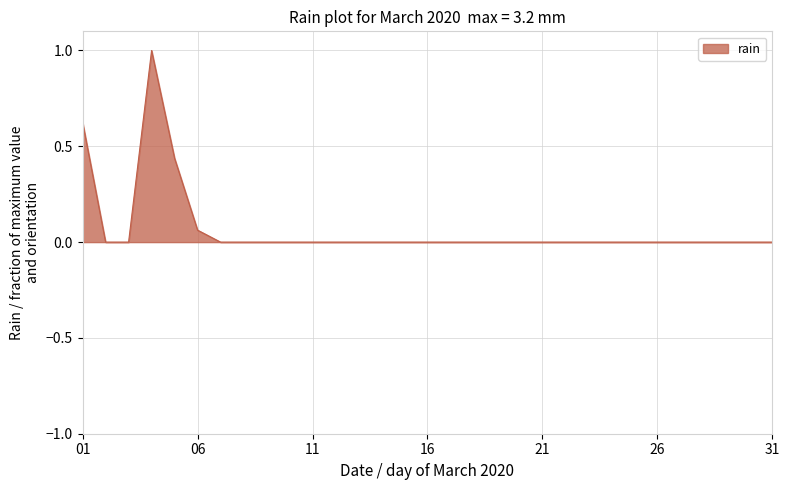

What is the maximum value shown in the chart?

1.0